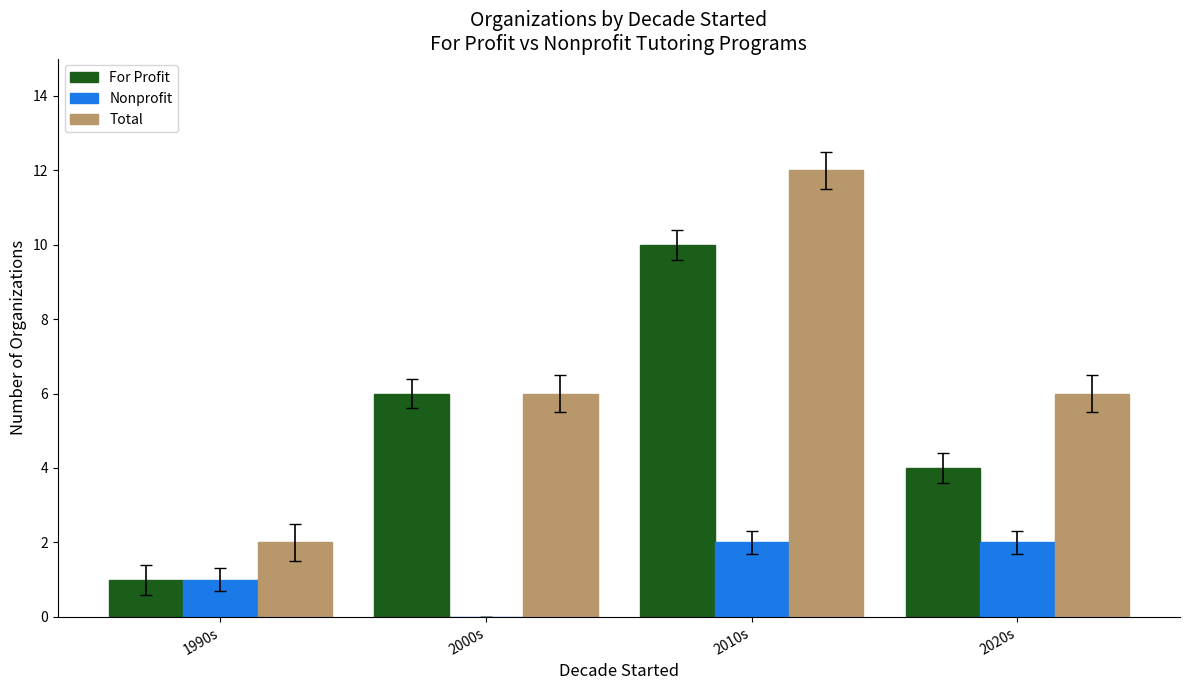

The value of Nonprofit at 2000s is 0. True or false?

True